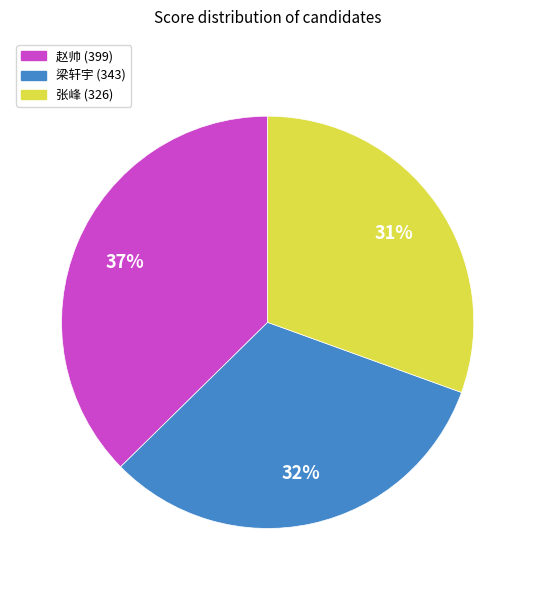

How many slices are in this pie chart?

3